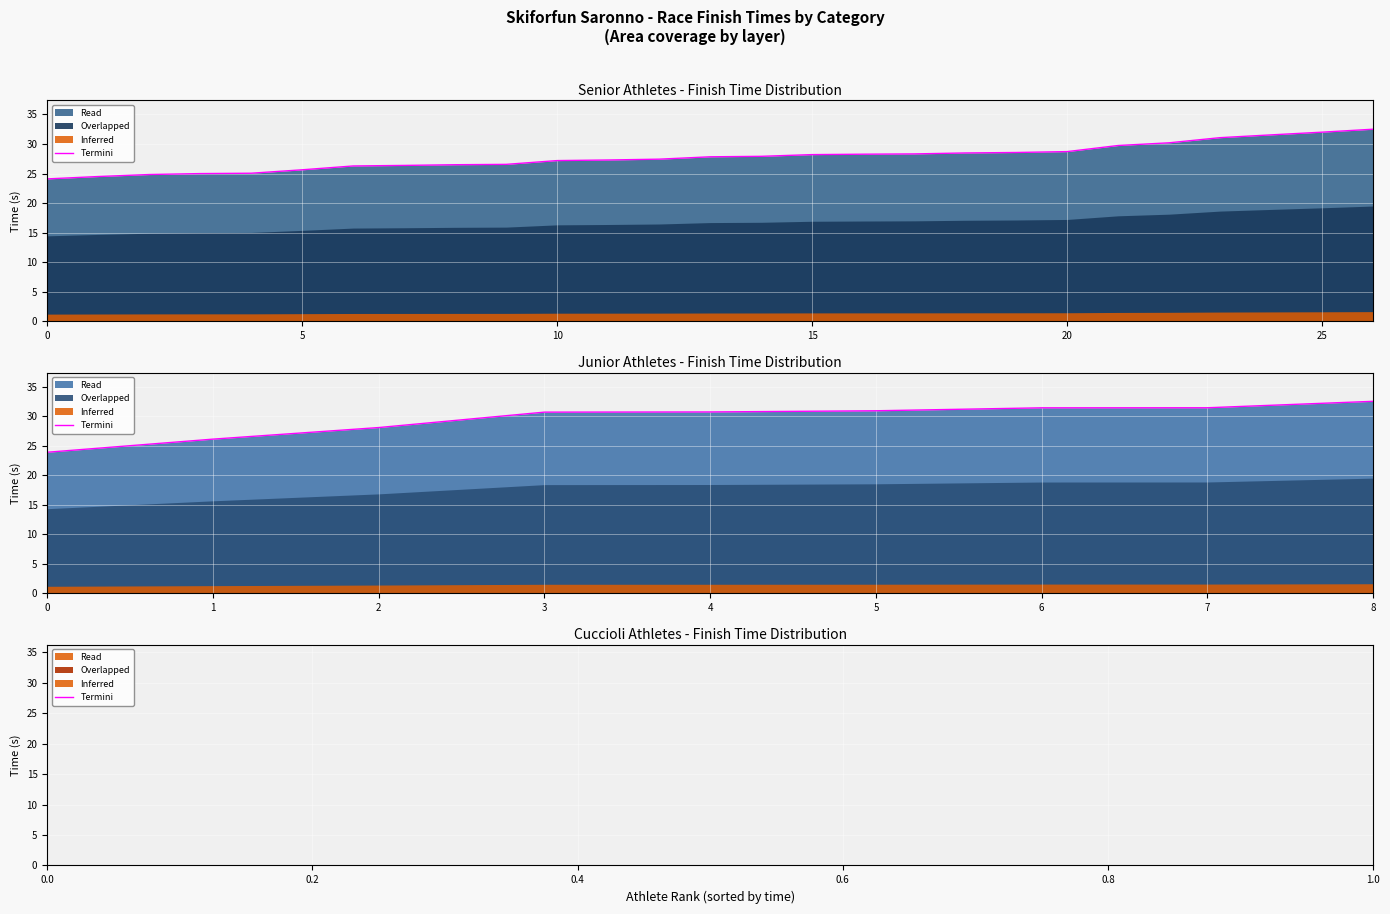

At which category does the chart reach its peak across all series?

8